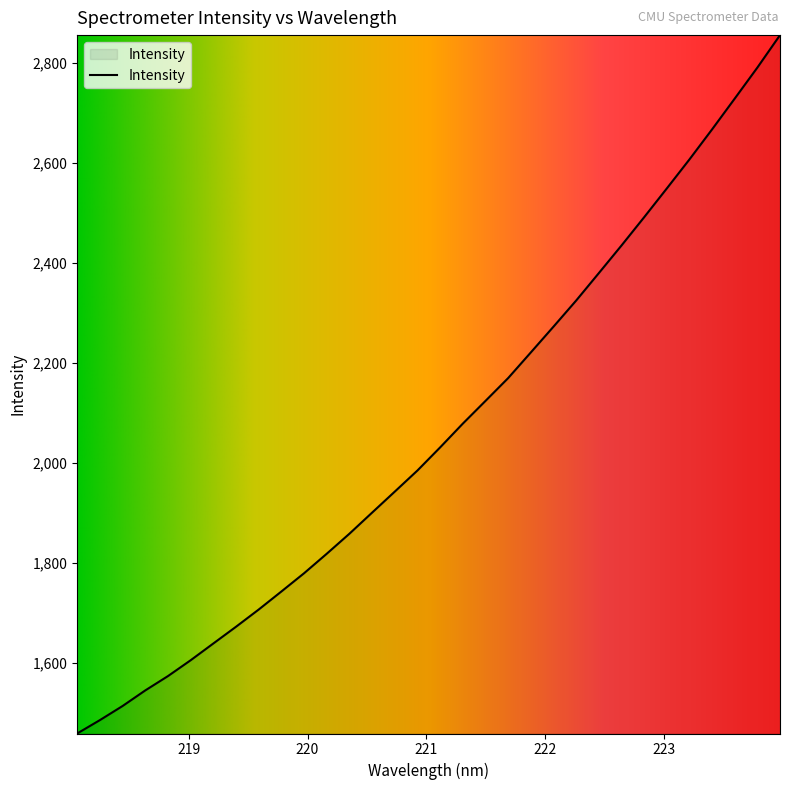

What is the smallest value displayed?

1458.3